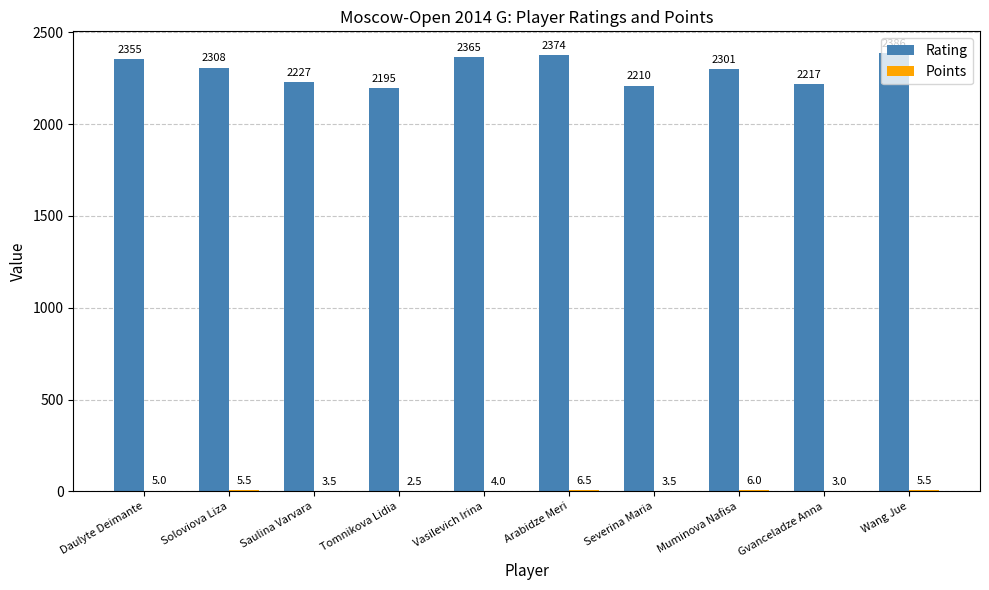

At which label is Rating closest to 2290?

Muminova Nafisa